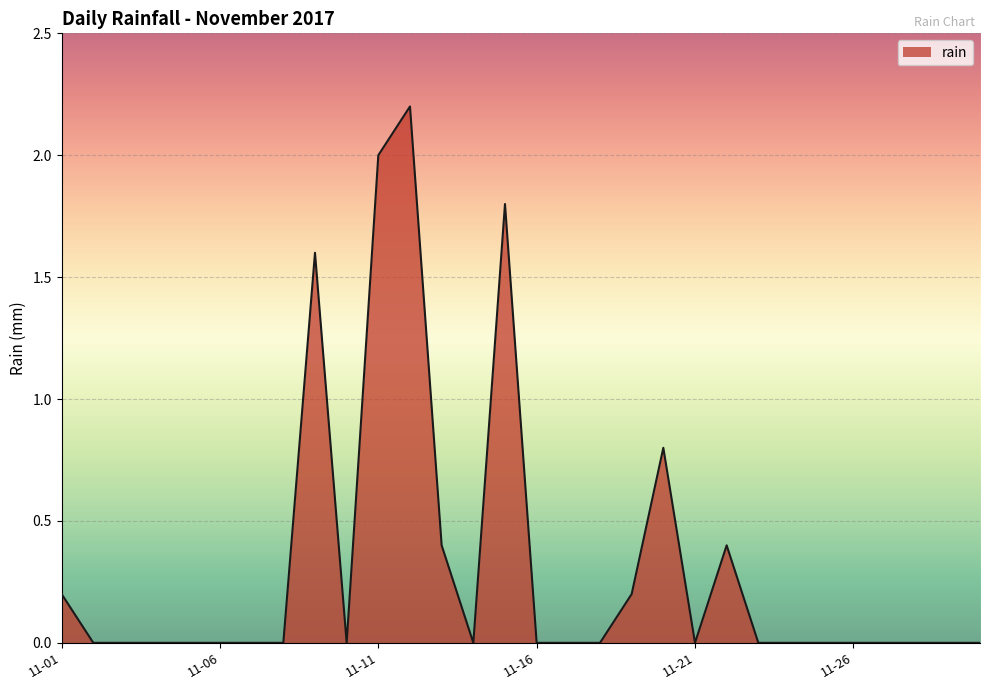

What is the greatest value displayed?

2.2